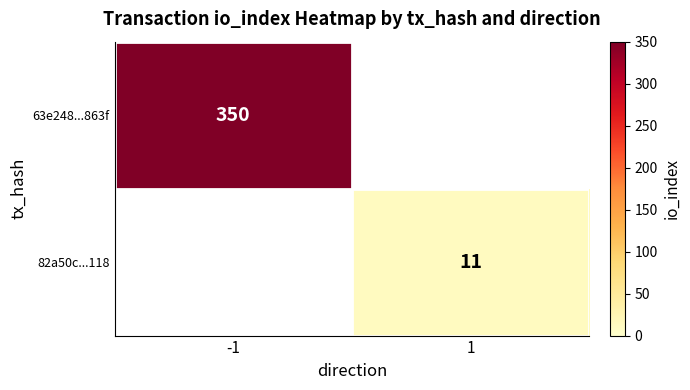

The 63e248...863f series shows 616 at -1. True or false?

False